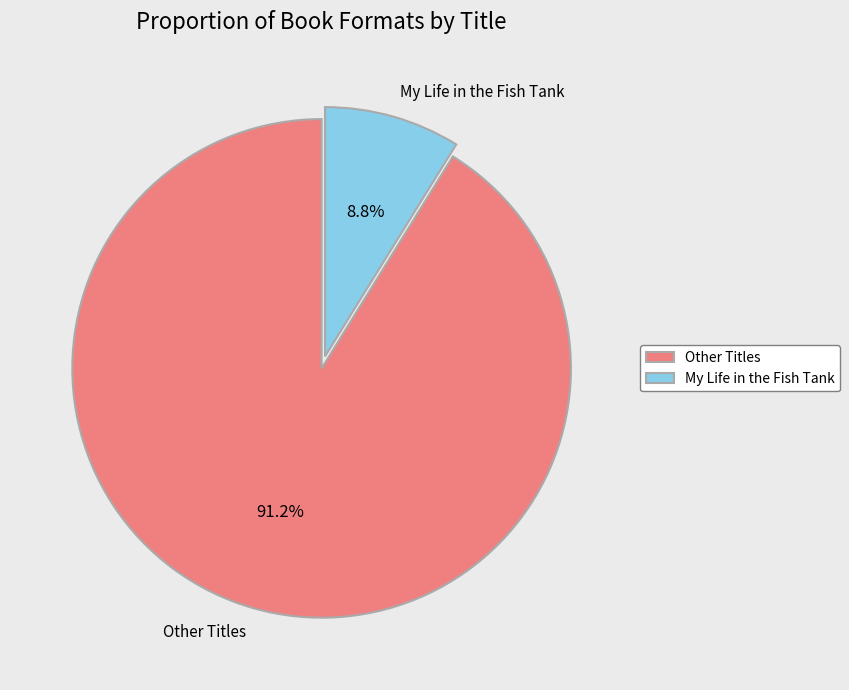

Rank the categories by value from lowest to highest.

My Life in the Fish Tank, Other Titles